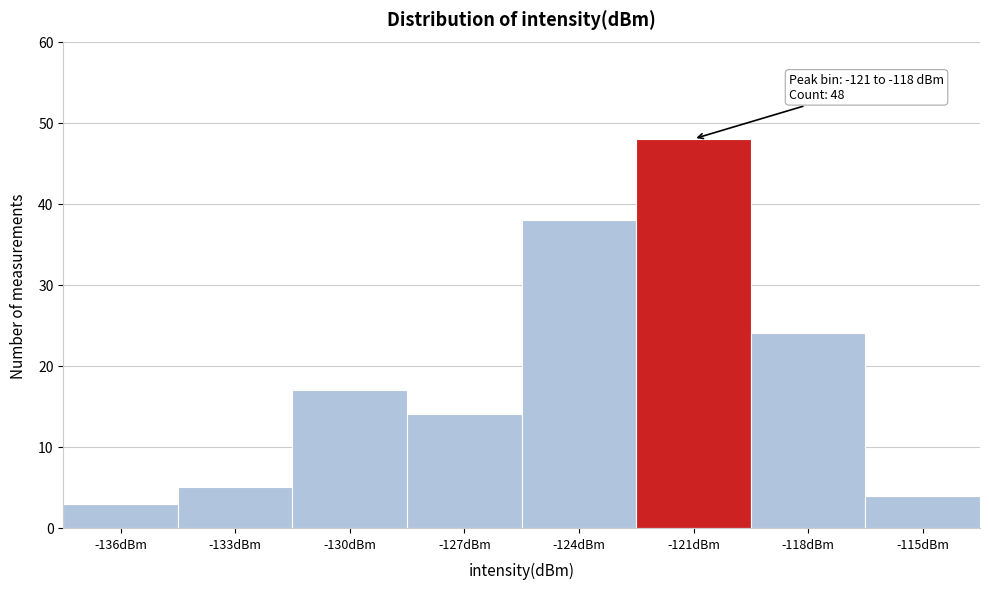

Reading left to right, extract all data points from this chart.

-136dBm=3	-133dBm=5	-130dBm=17	-127dBm=14	-124dBm=38	-121dBm=48	-118dBm=24	-115dBm=4